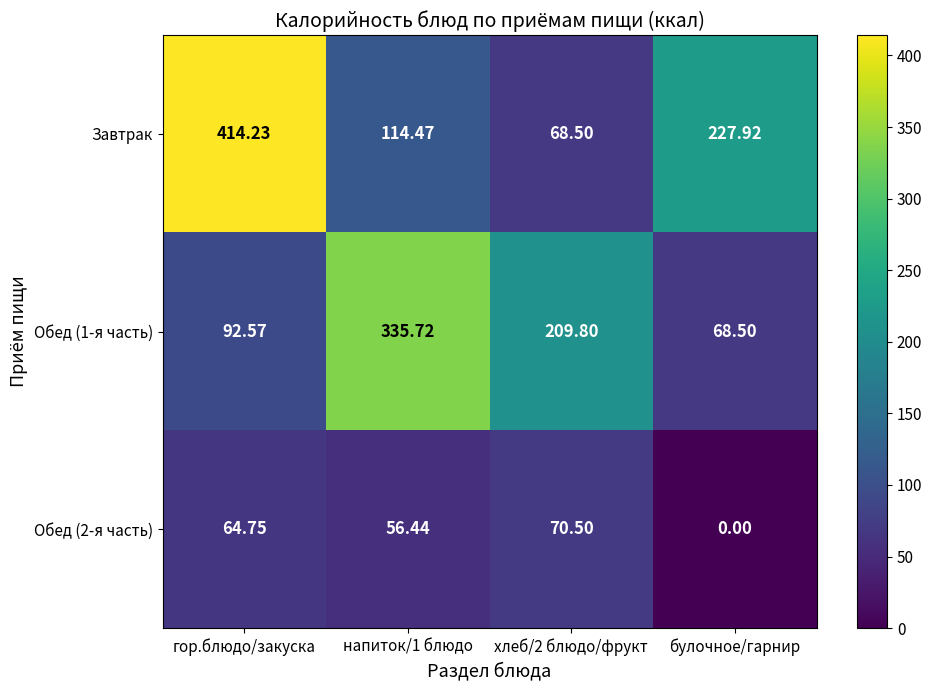

How many distinct data groups are displayed?

3